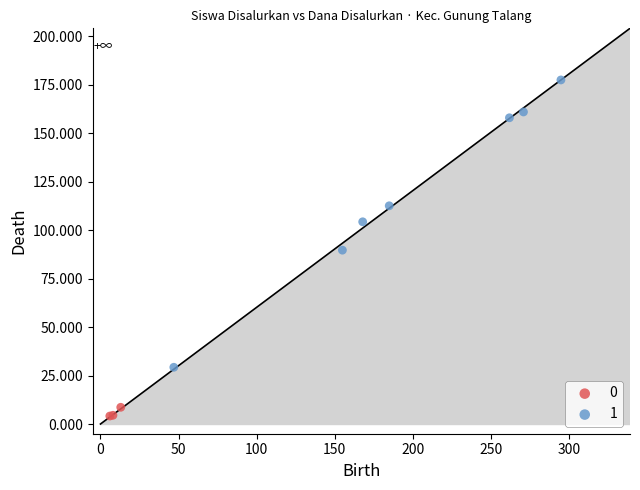

What are all the series names shown in the legend?

0, 1